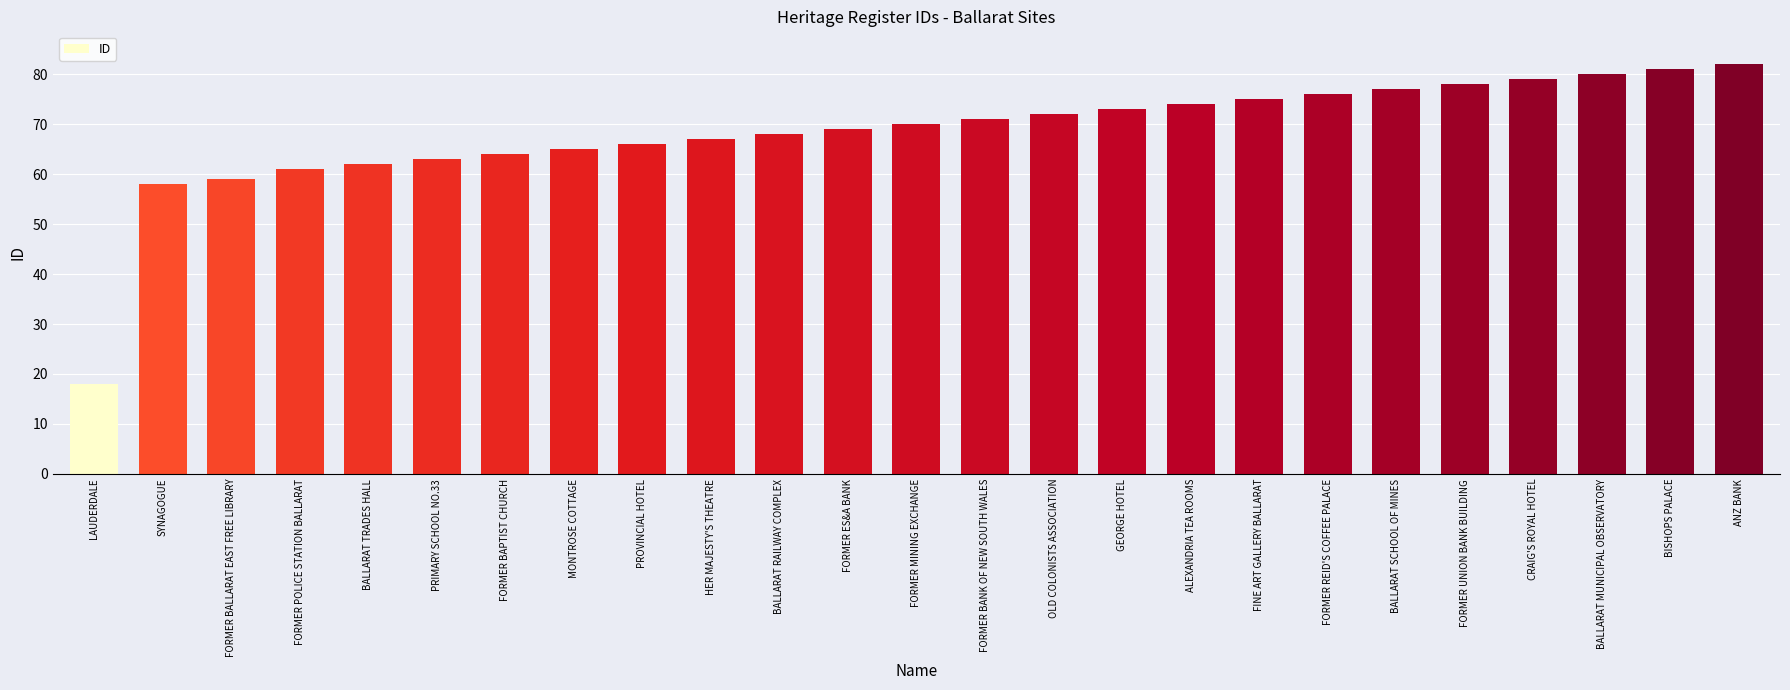

True or false: the data shows 68 at BALLARAT RAILWAY COMPLEX.

True